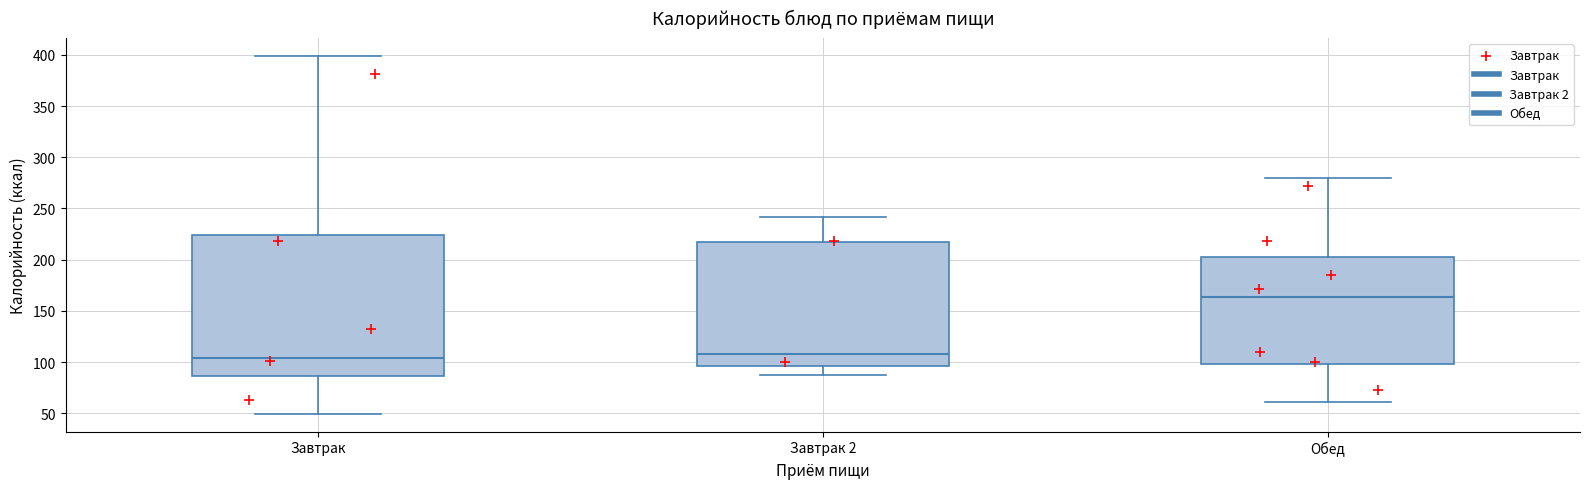

Reading left to right, read every box against the y-axis: the position of its median line, the range the box covers, and the ends of its whiskers. The values are not printed on the chart, so give them approximately, as read against the axis.

Завтрак: median 105, box 85 to 225, whiskers 50 to 400
Завтрак 2: median 110, box 95 to 215, whiskers 85 to 240
Обед: median 165, box 100 to 205, whiskers 60 to 280